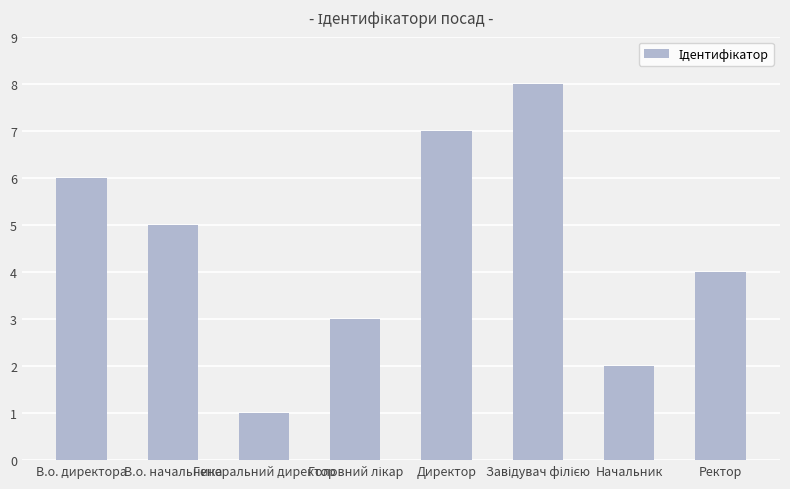

What is the sum of all values?

36